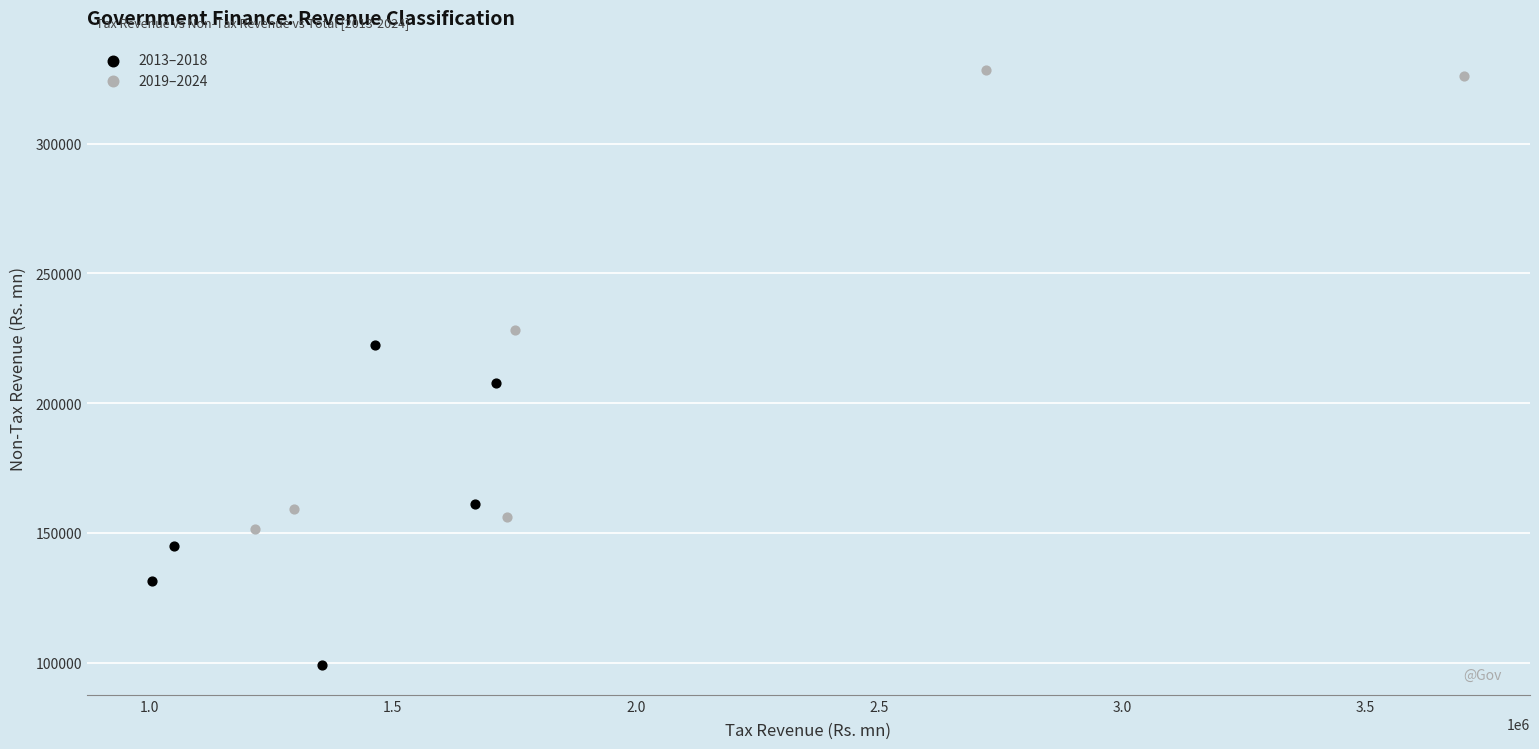

What are all the series names shown in the legend?

2013–2018, 2019–2024